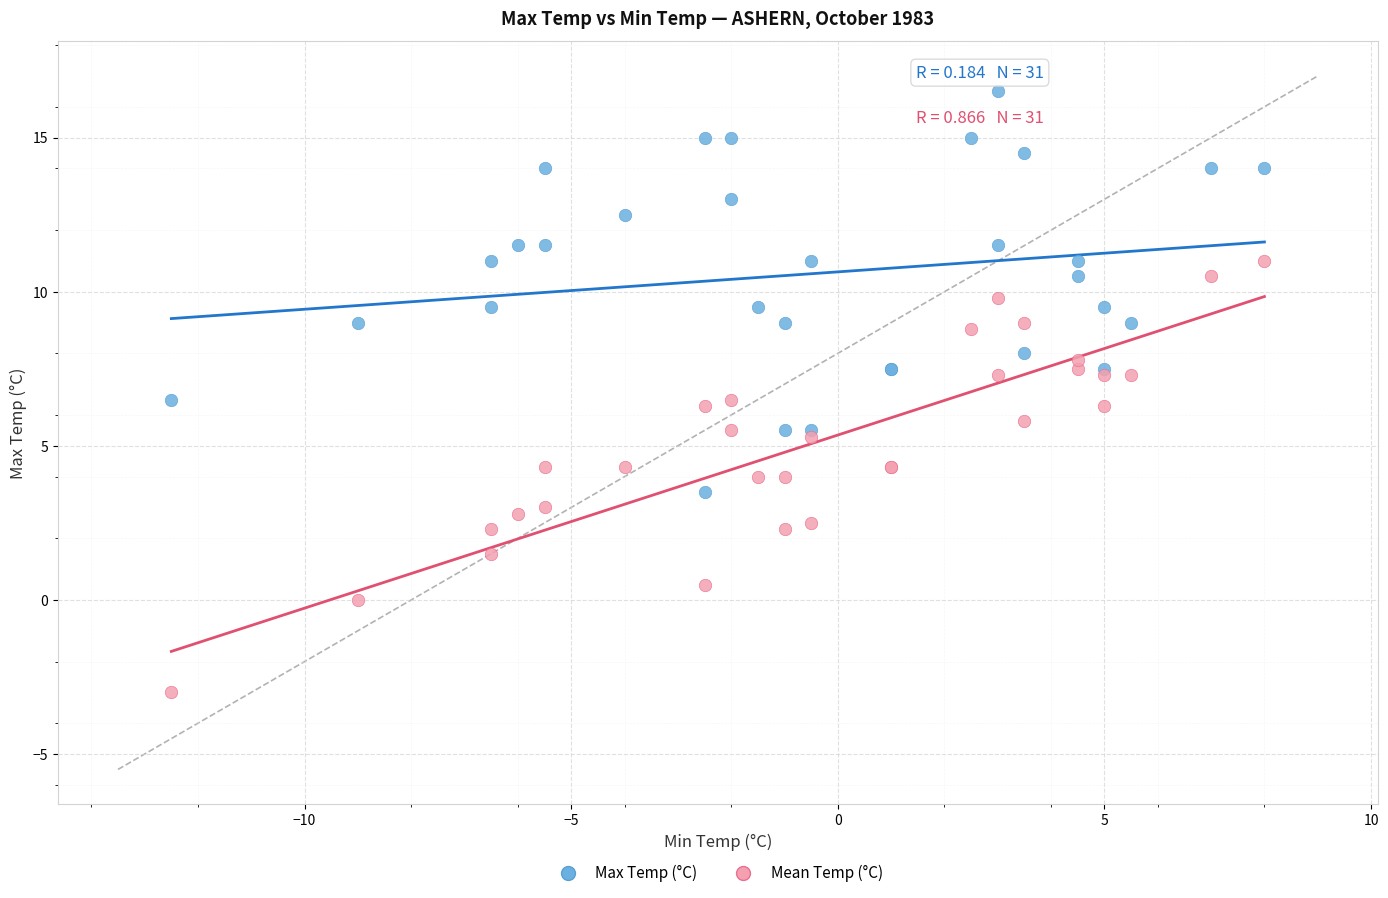

Which series reaches the minimum Y coordinate?

Mean Temp (°C)